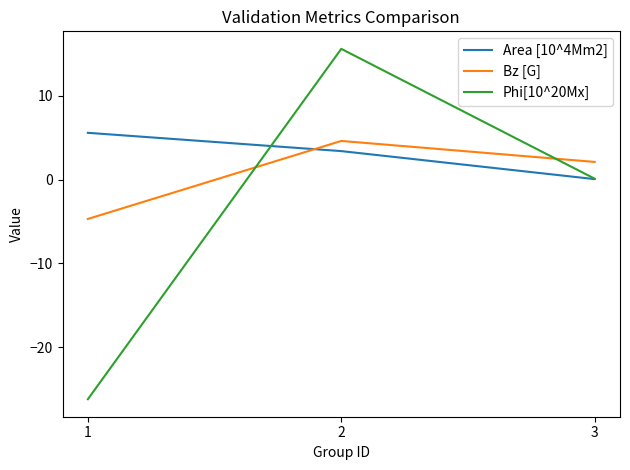

Is it true that Area [10^4Mm2] equals 9.4 at 1?

False